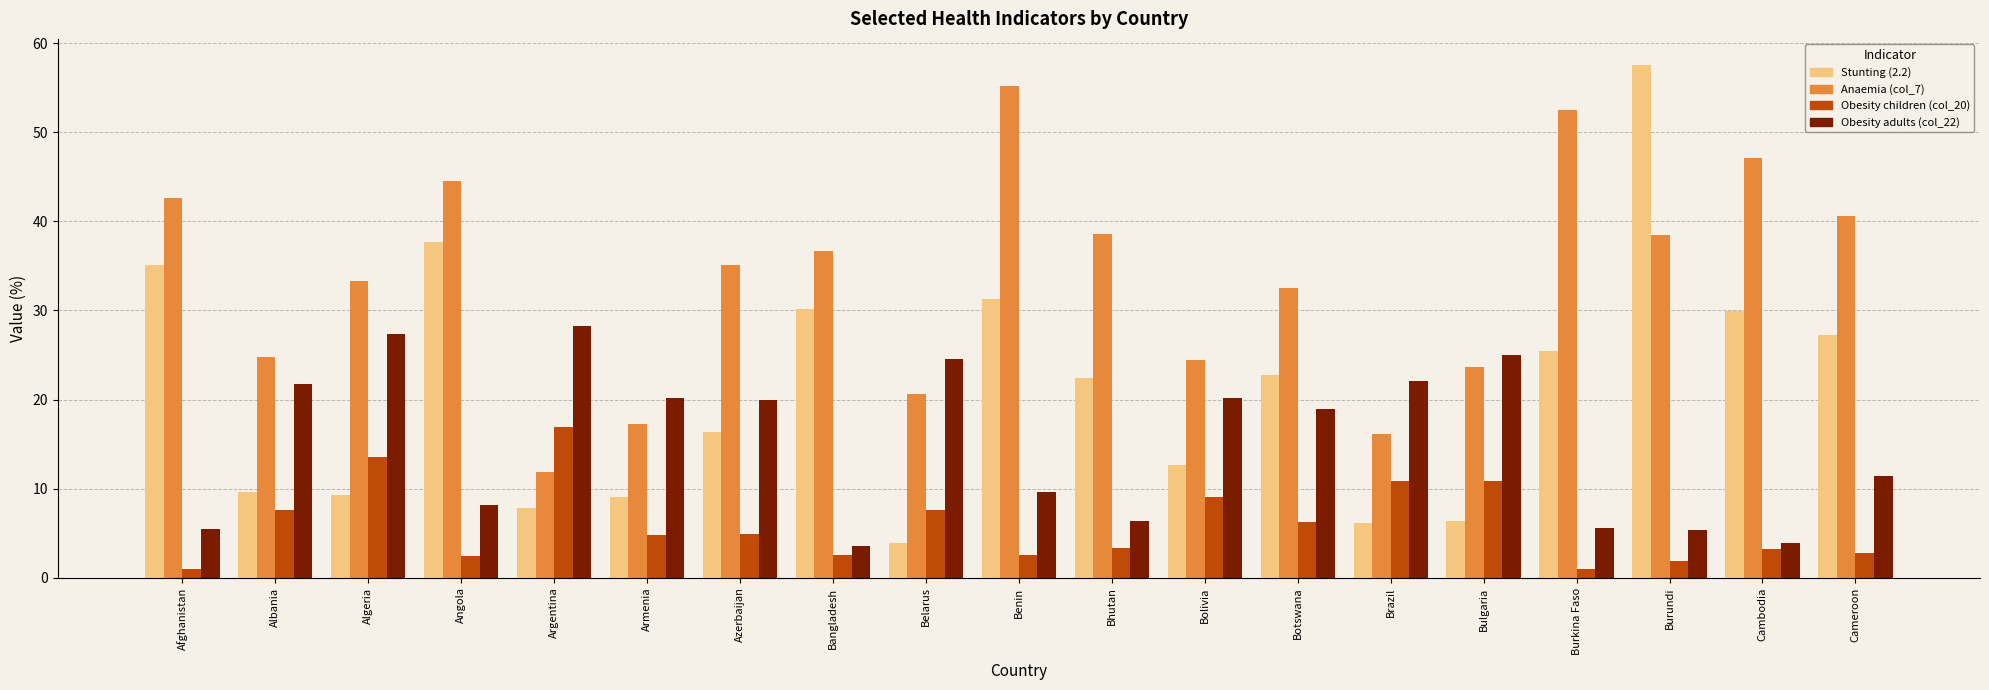

What are all the series names shown in the legend?

Stunting (2.2), Anaemia (col_7), Obesity children (col_20), Obesity adults (col_22)